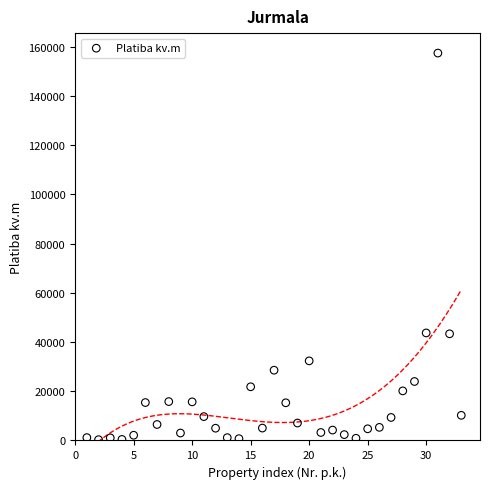

What is the range of Y values (max minus min)?

157072